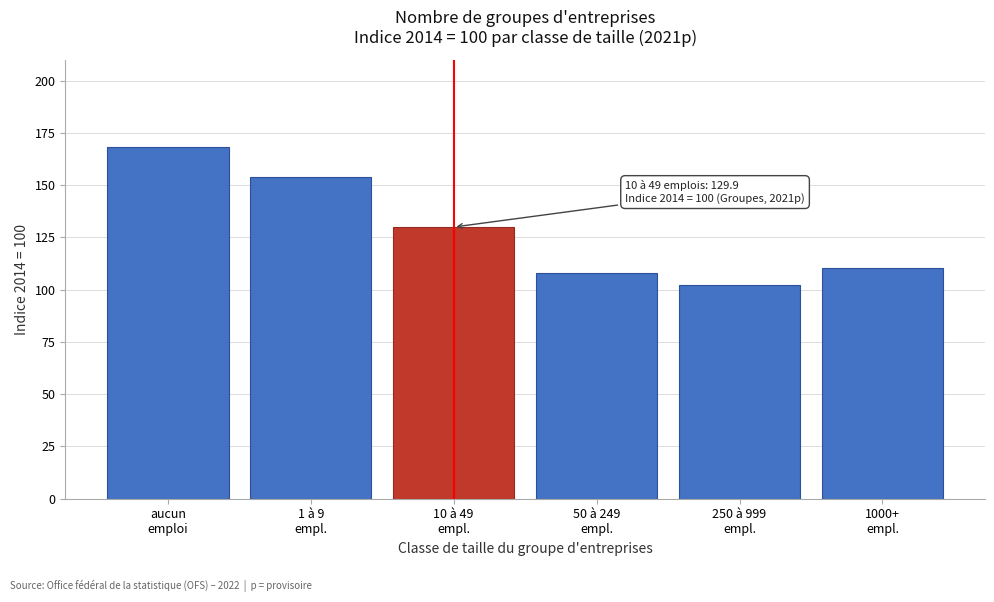

What is the maximum value shown in the chart?

168.1